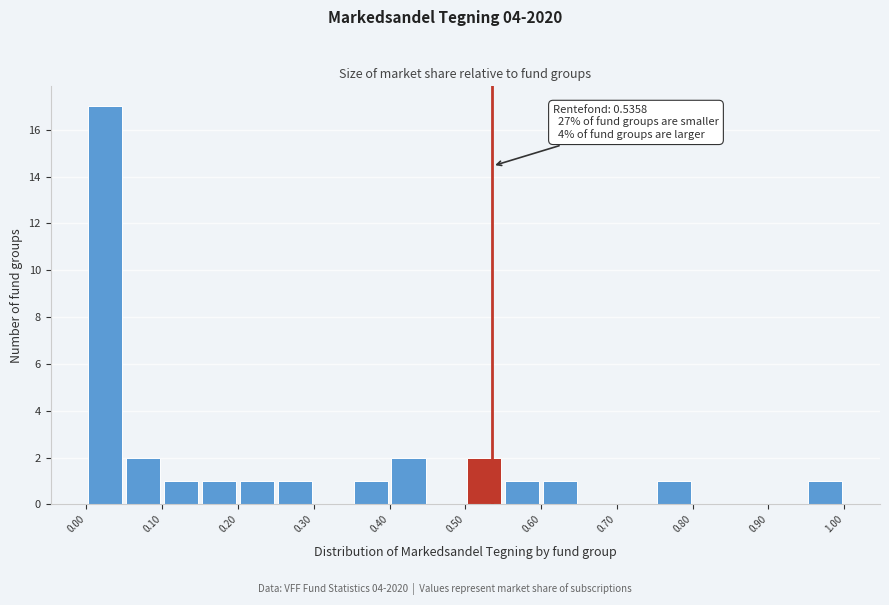

Over which range of the x-axis is the bar tallest?

0.00 to 0.05